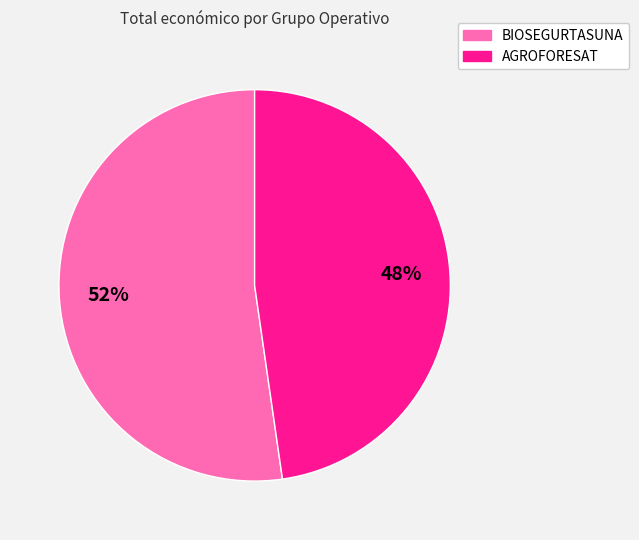

To the nearest percent, what is the combined percentage of BIOSEGURTASUNA and AGROFORESAT?

100%